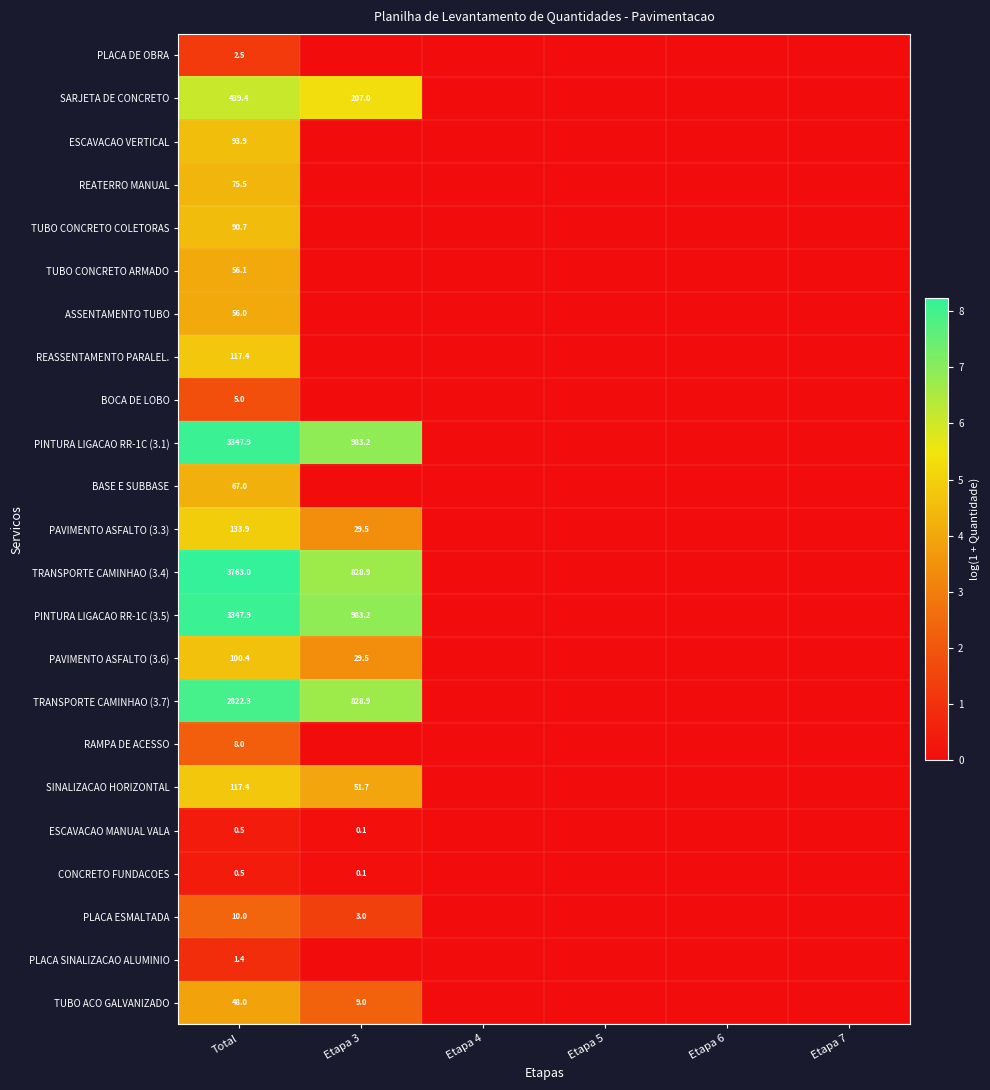

At which label is TUBO CONCRETO ARMADO closest to 2?

Etapa 3